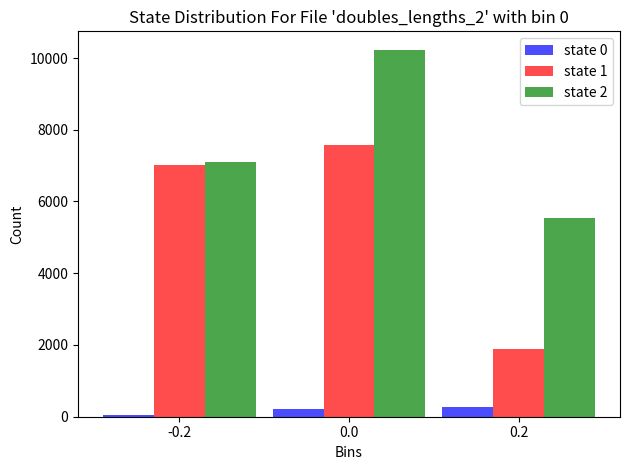

Reading right to left, what are all the values shown in this chart?

state 0: 0.2=270	0.0=220	-0.2=60
state 1: 0.2=1897	0.0=7575	-0.2=7009
state 2: 0.2=5546	0.0=10232	-0.2=7108